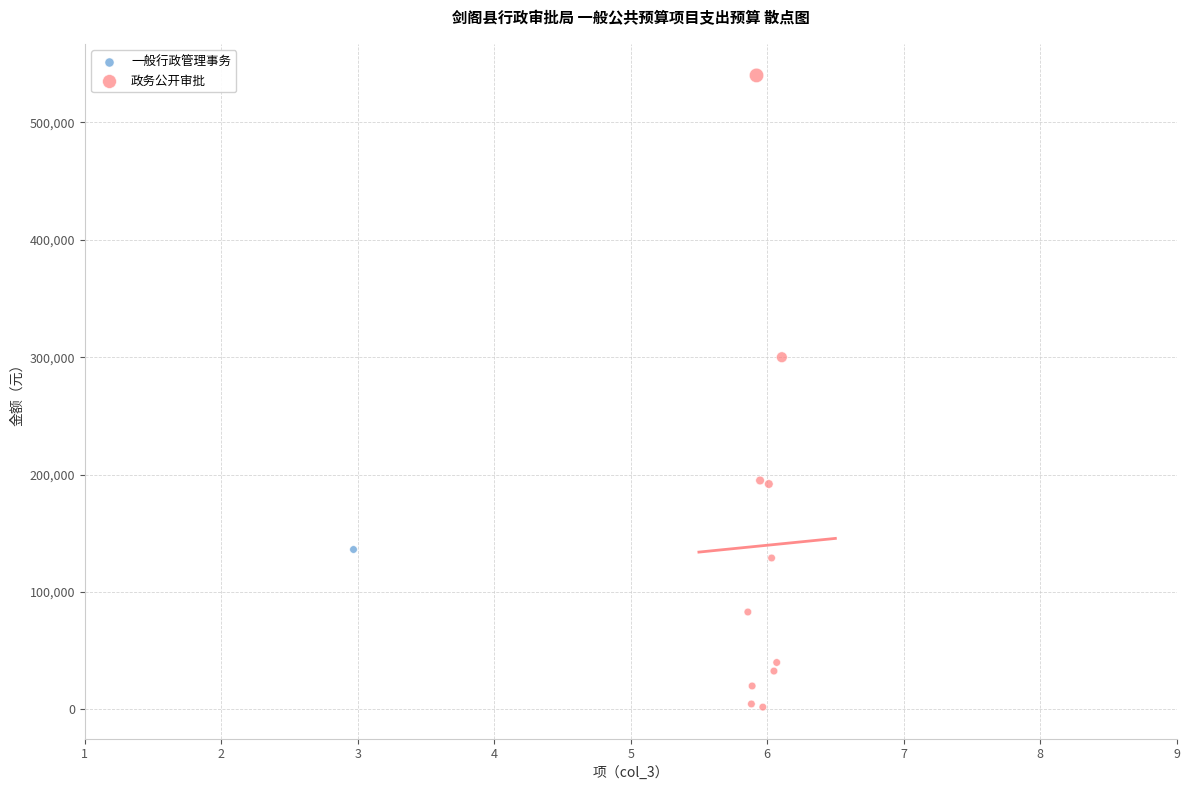

What are all the series names shown in the legend?

一般行政管理事务, 政务公开审批